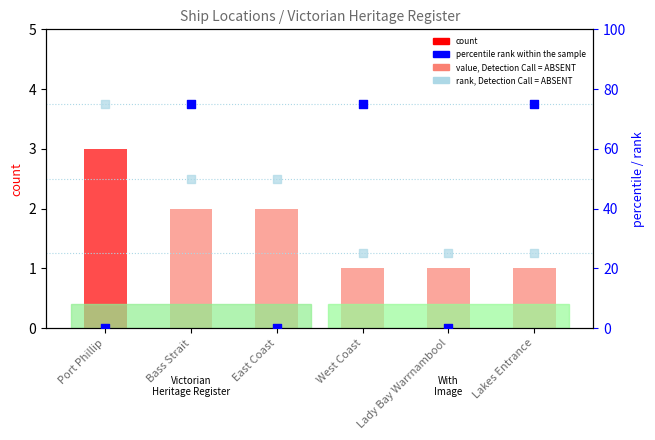

Which series has the widest spread of Y values?

percentile rank within the sample